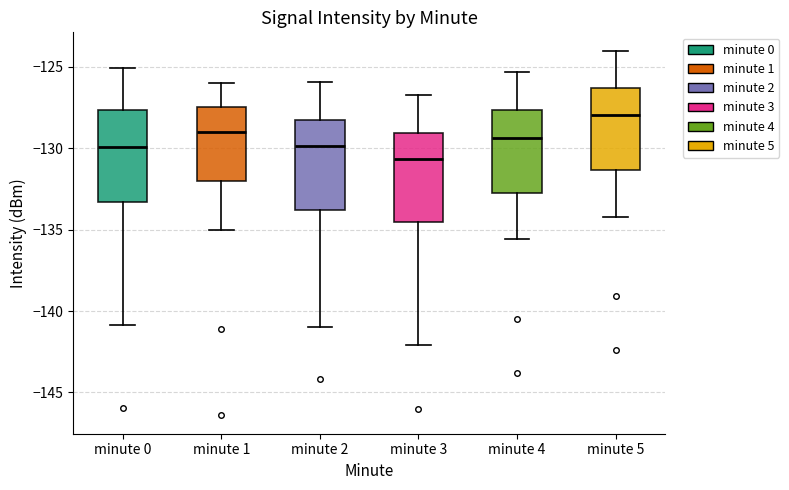

Where does the lower whisker of the box for minute 1 end on the y-axis? The values are not printed on the chart, so give them approximately, as read against the axis.

-135.0